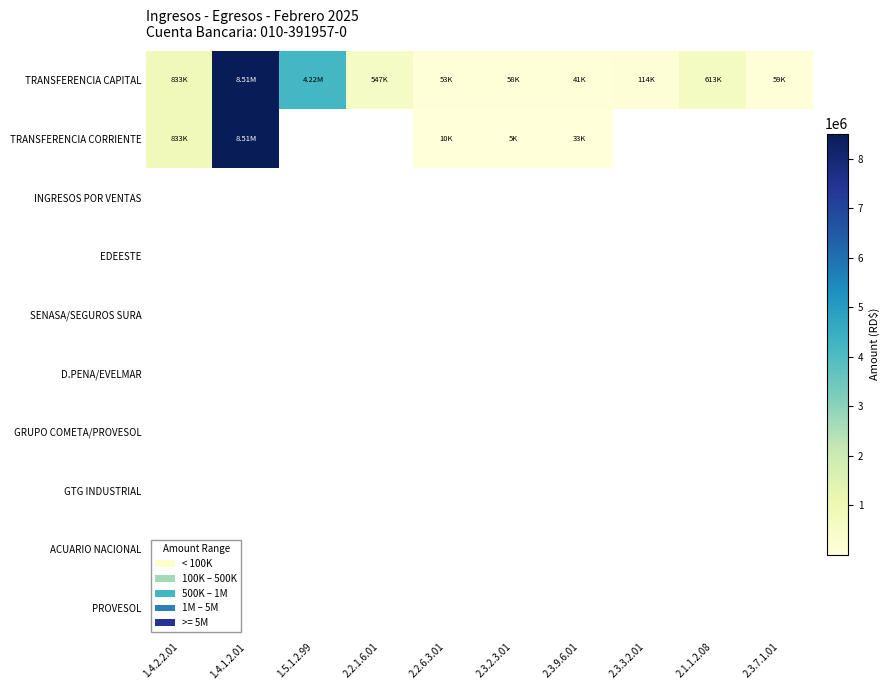

Count the number of data series in this chart.

10